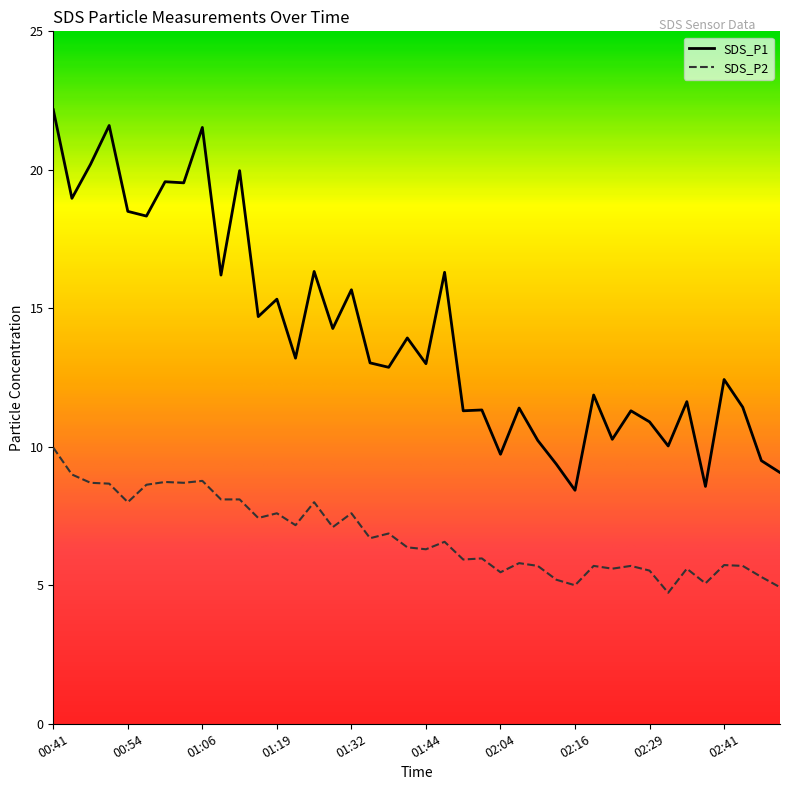

What is the maximum value shown in the chart?

22.2